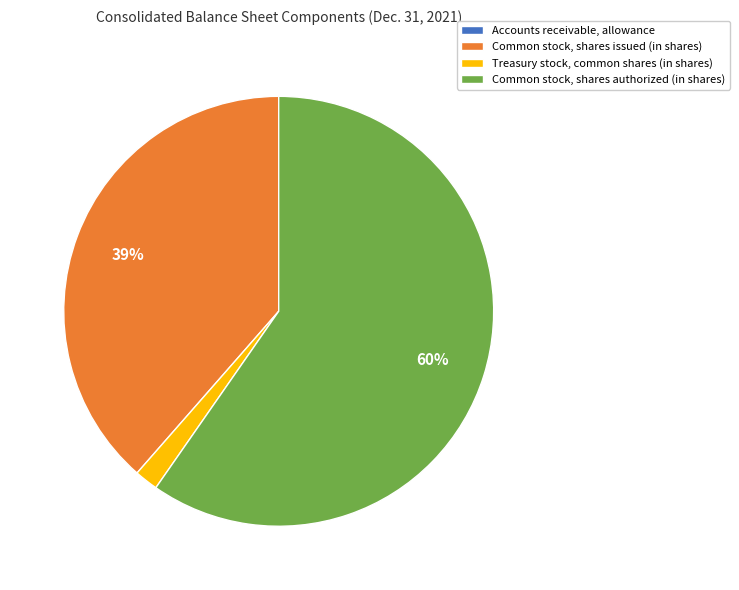

Between Treasury stock, common shares (in shares) and Common stock, shares authorized (in shares), which is larger?

Common stock, shares authorized (in shares)